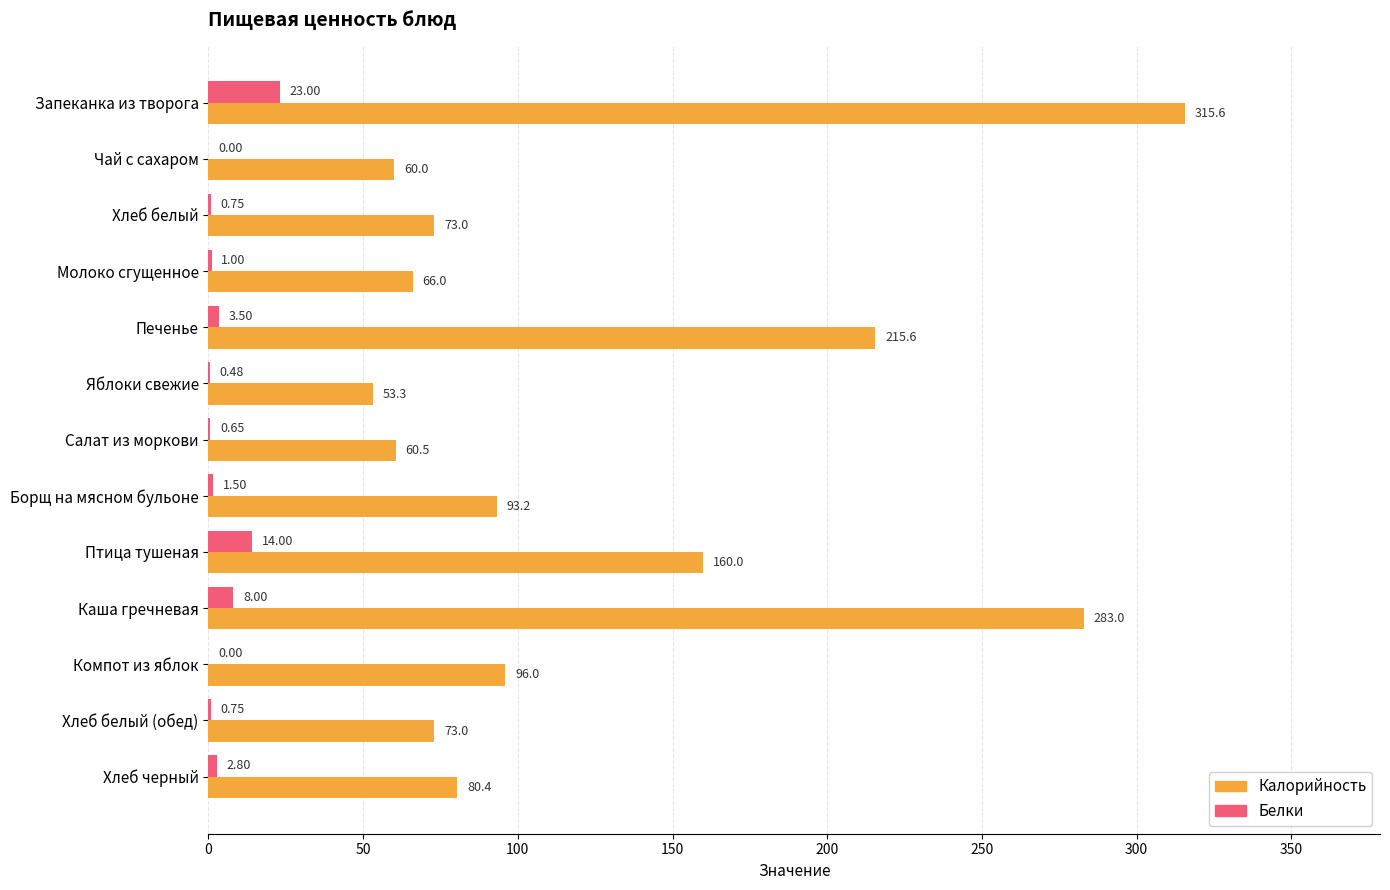

Which series changed the most between Птица тушеная and Хлеб черный?

Калорийность